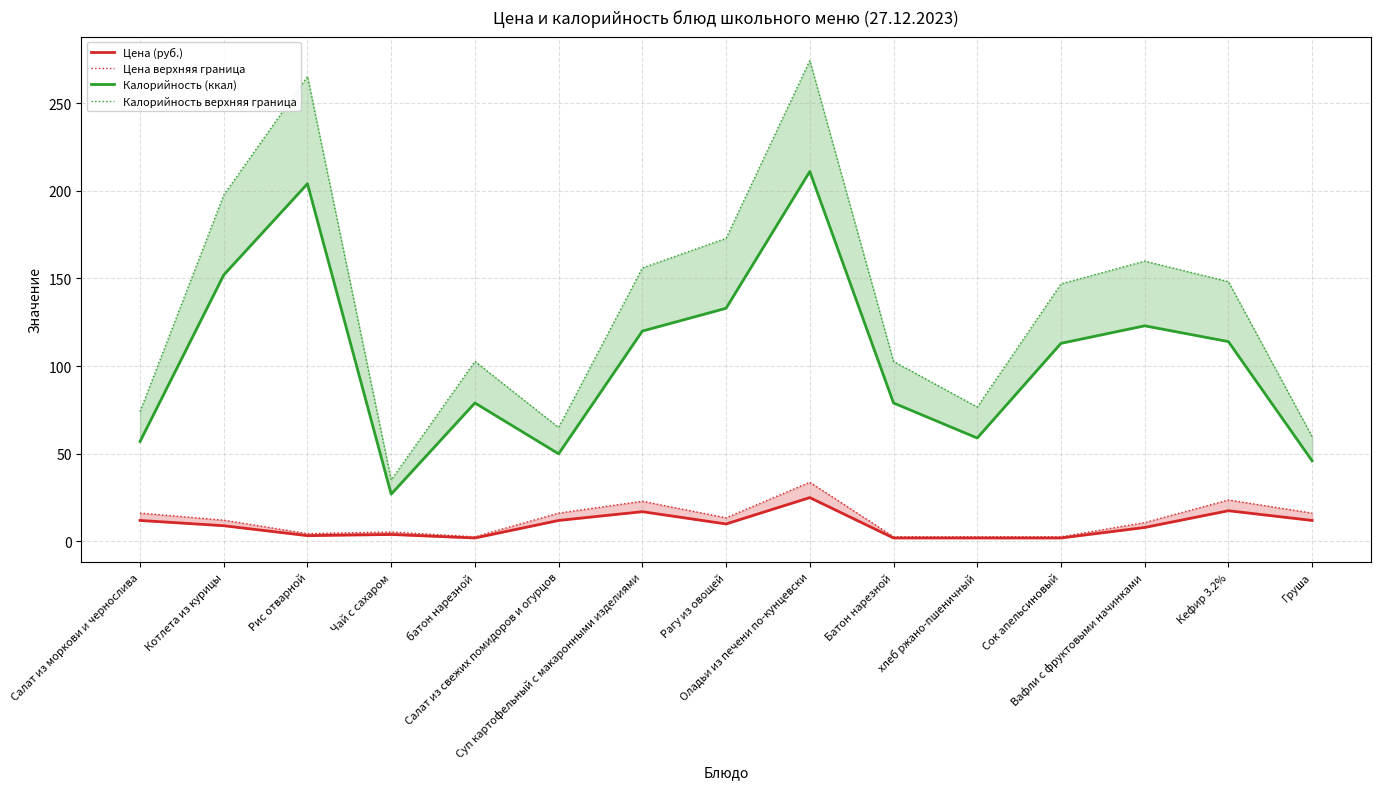

Where is the first local maximum for Цена (руб.)?

Чай с сахаром